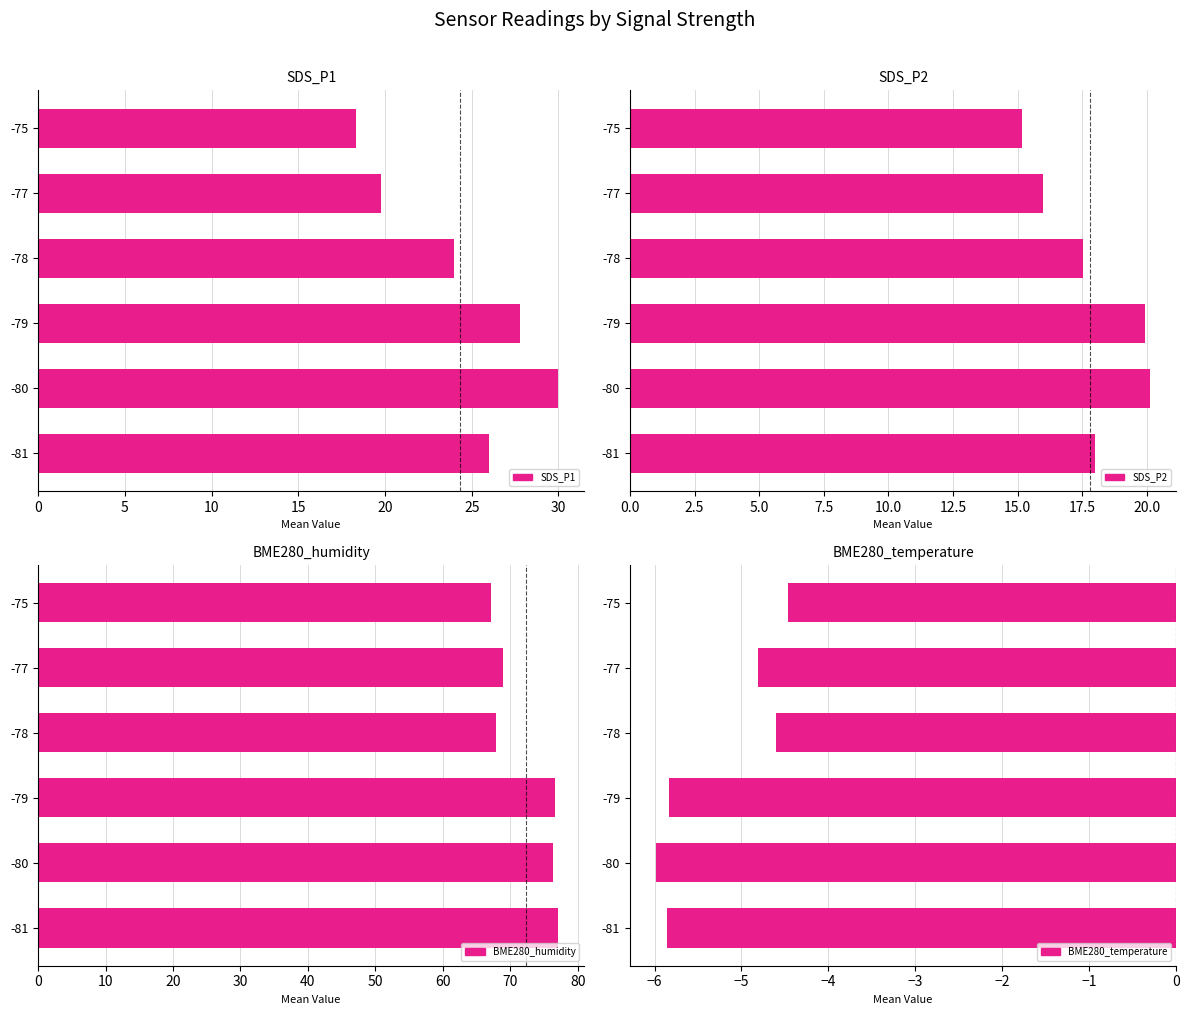

Is the value of SDS_P1 at -80 greater than the value of BME280_humidity at -78?

No